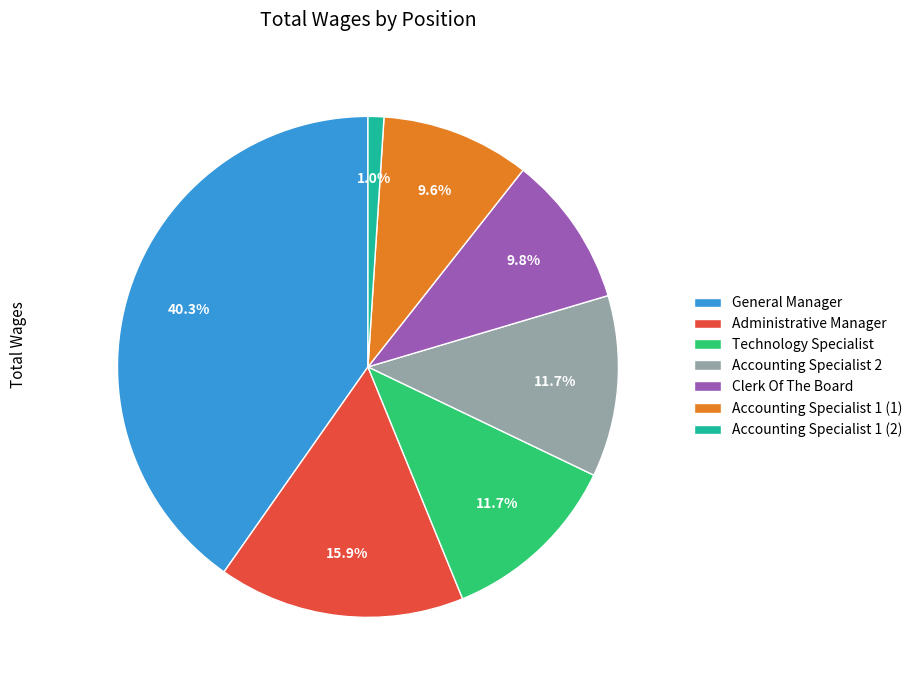

Which slice is the smallest?

Accounting Specialist 1 (2)